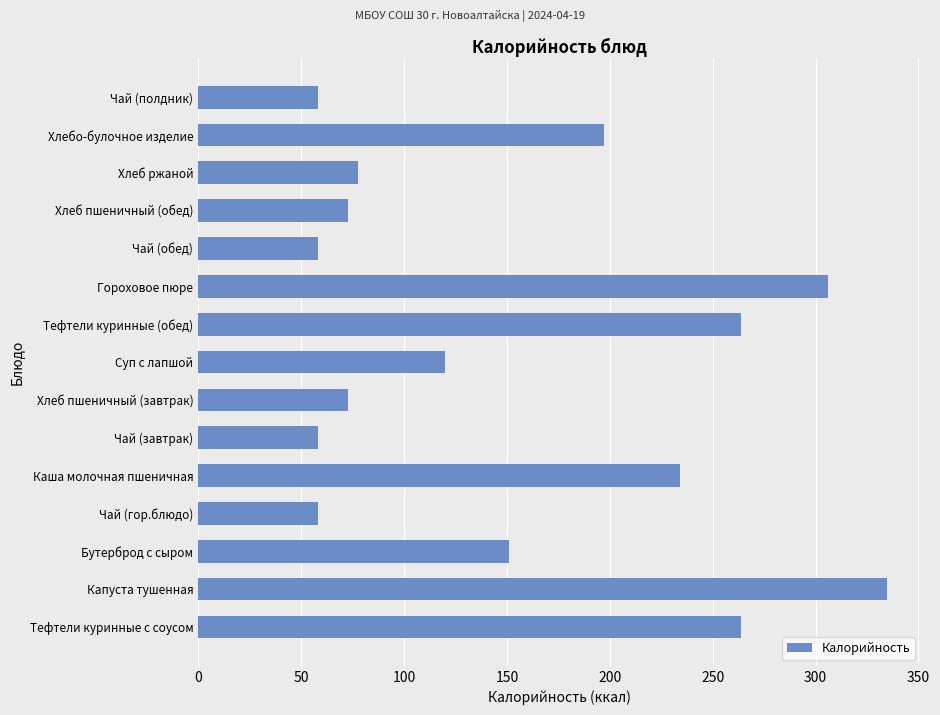

What is the ratio of the value at Капуста тушенная to the value at Бутерброд с сыром?

2.2